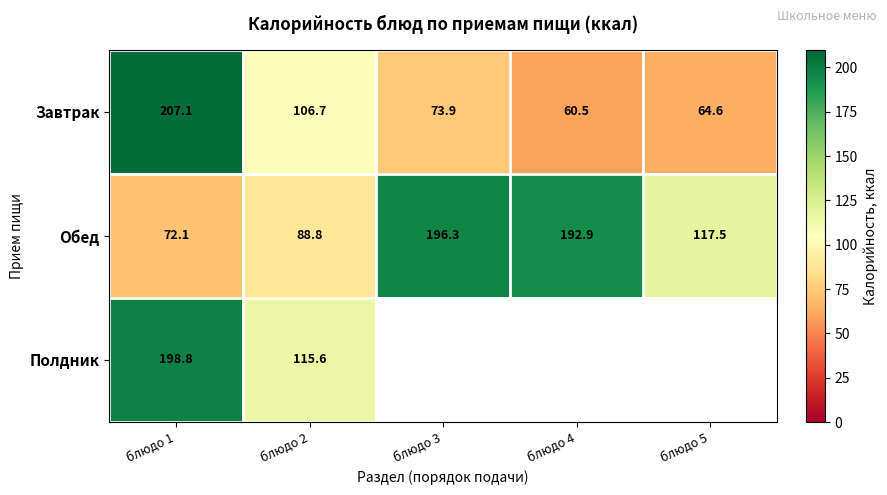

At which label does Завтрак first exceed 73?

блюдо 1